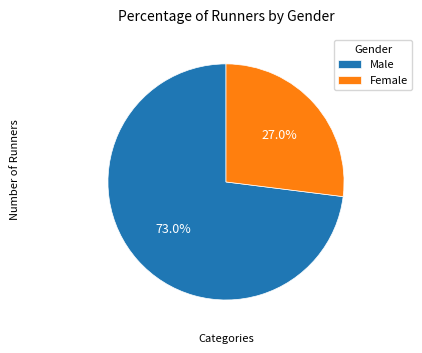

To the nearest percent, what is the difference between the largest and smallest slice percentages?

46%